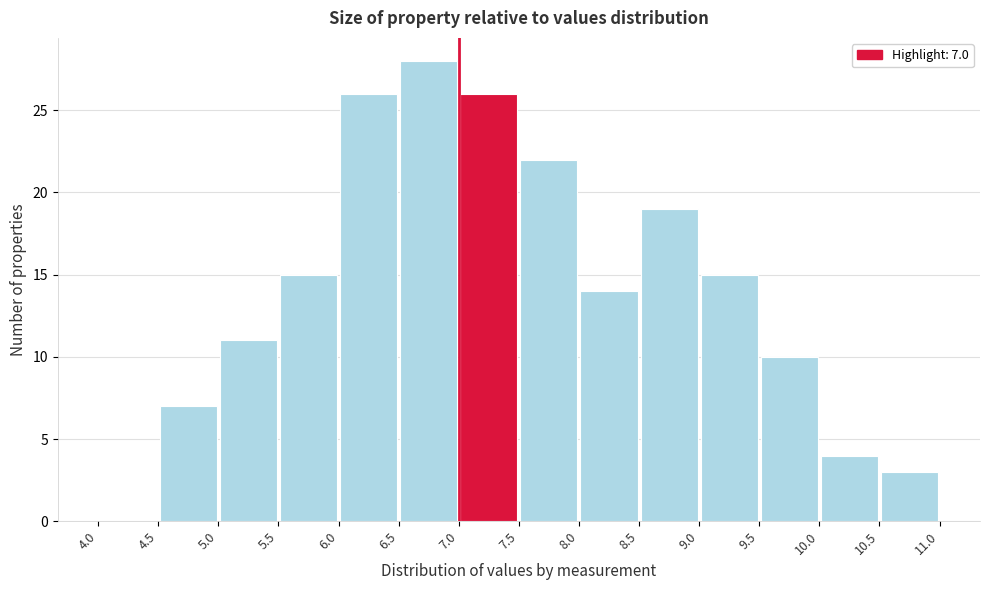

Over which range of the x-axis is the bar tallest?

6.5 to 7.0